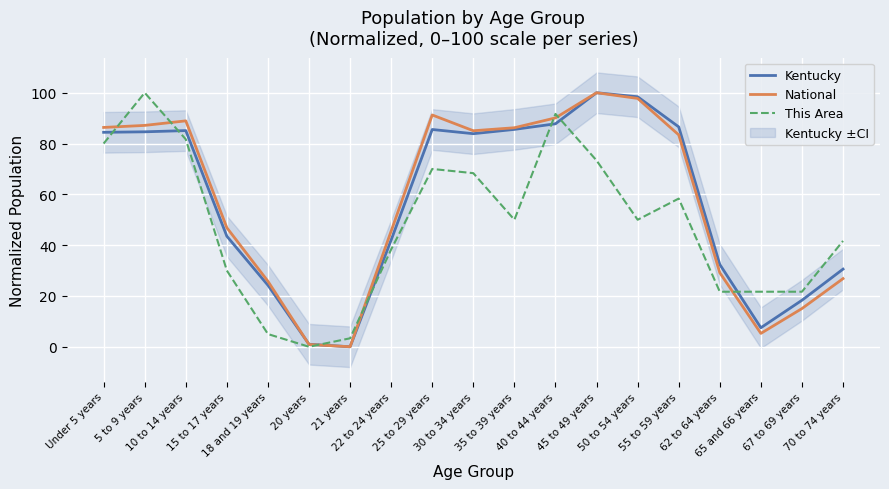

Which series has the largest total across all categories?

National